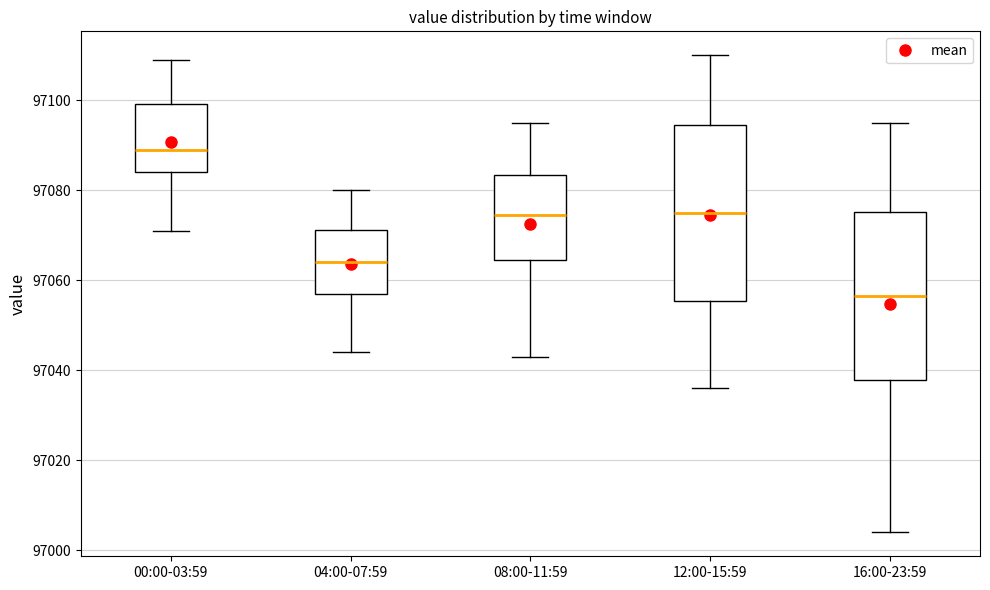

Which box's median line is the lowest?

16:00-23:59